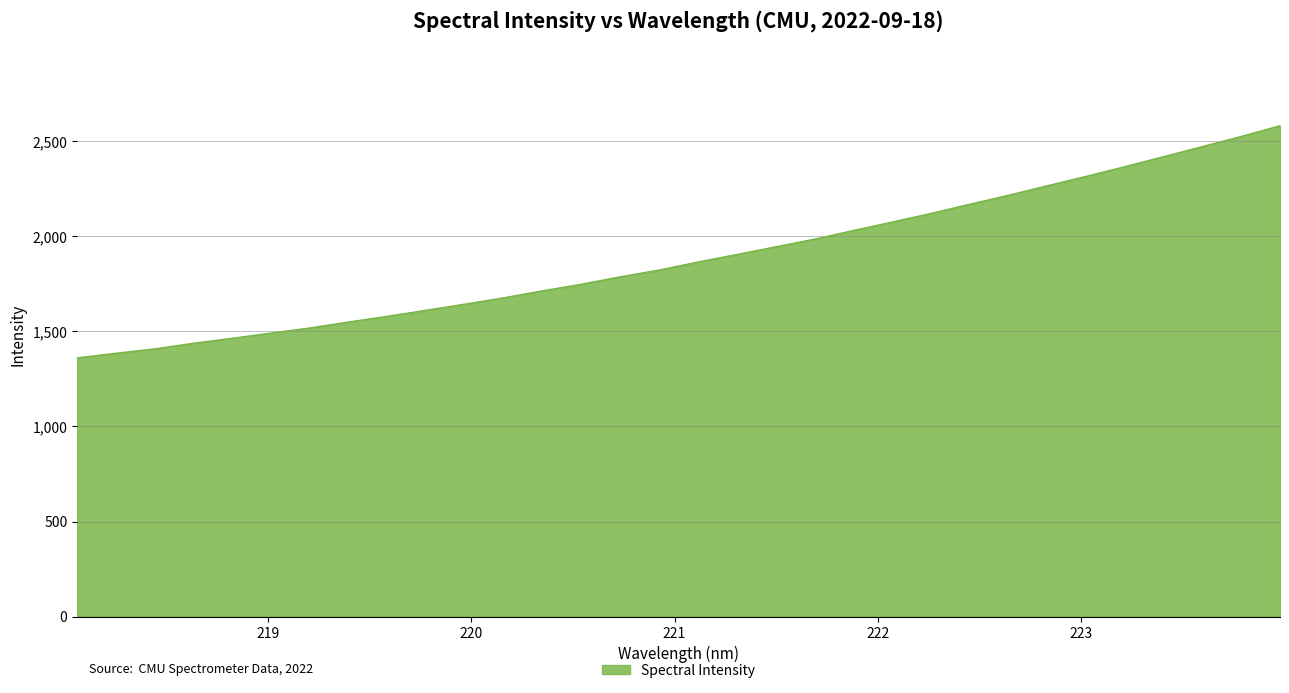

What is the smallest value displayed?

1360.6